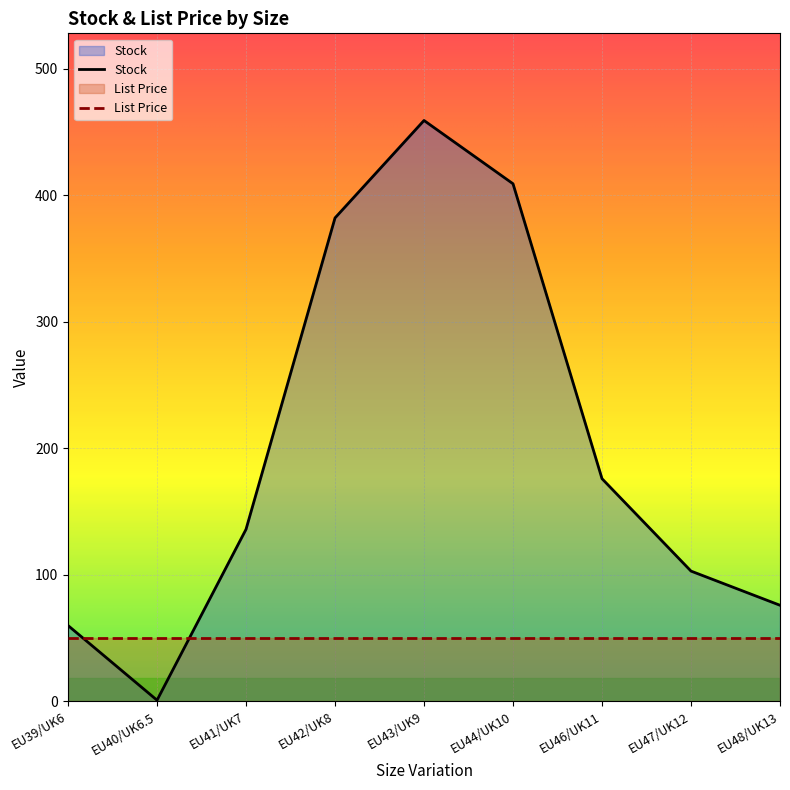

At which category does the chart reach its peak across all series?

EU43/UK9